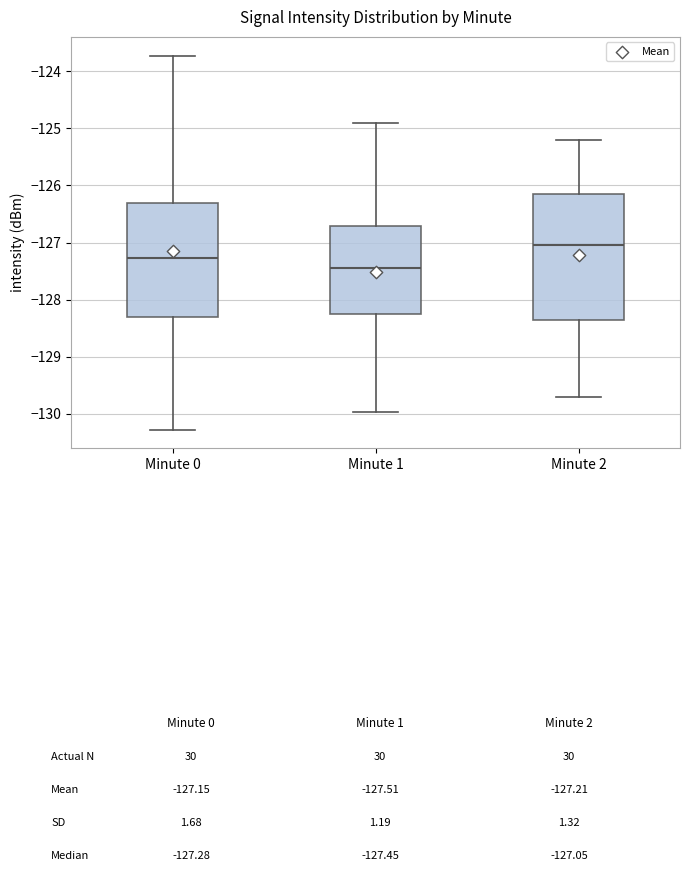

Which box is the tallest, from its lower edge to its upper edge?

Minute 2